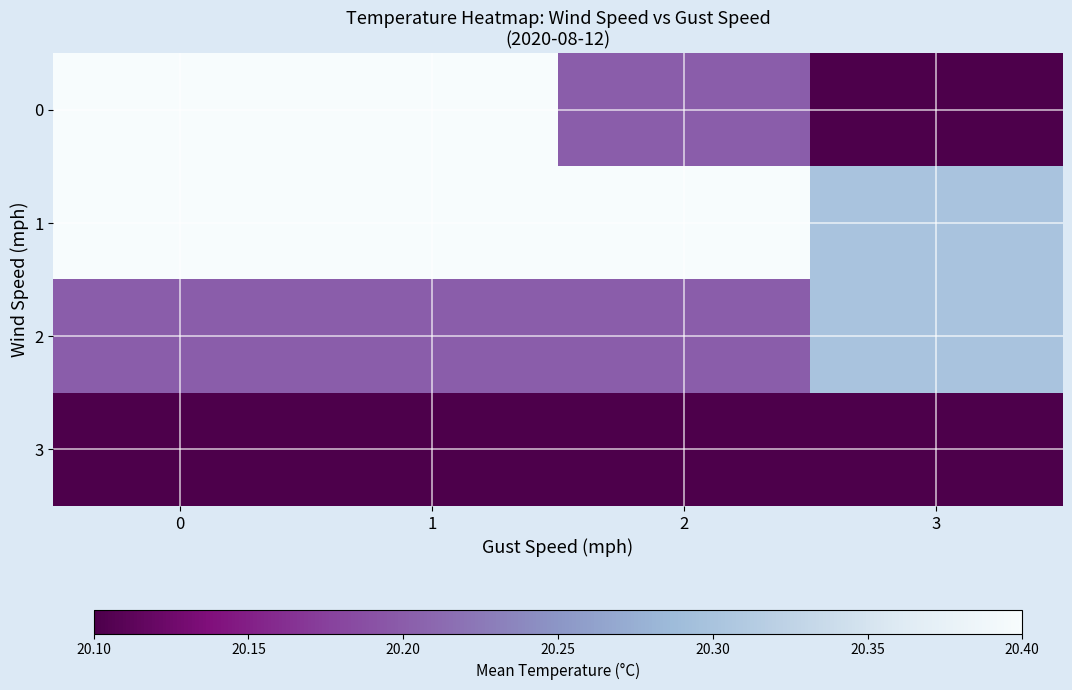

Which series has the widest spread of values?

row_0